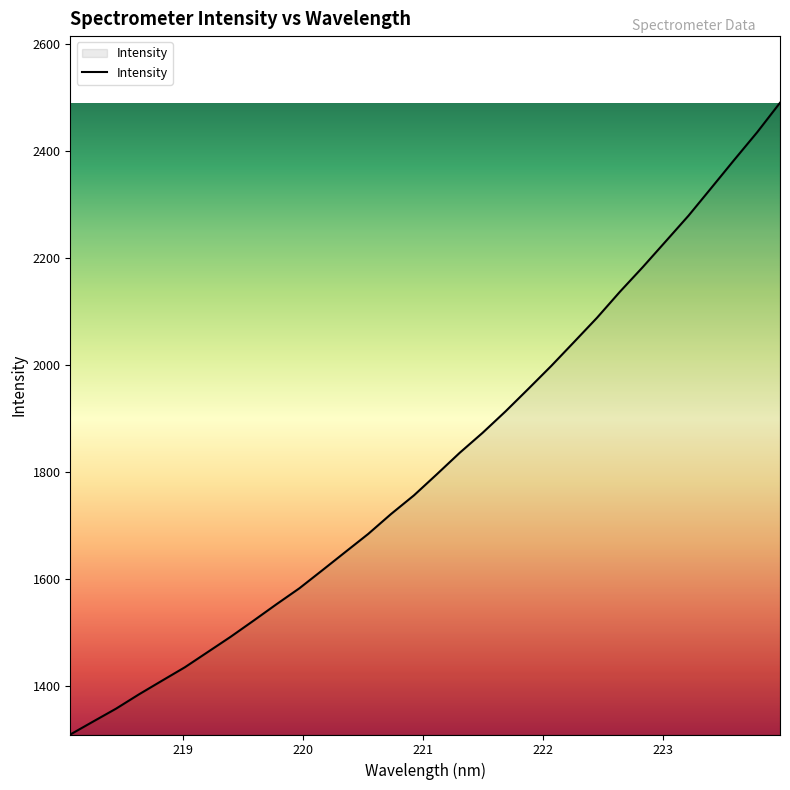

What is the difference between the maximum and minimum values?

1179.8